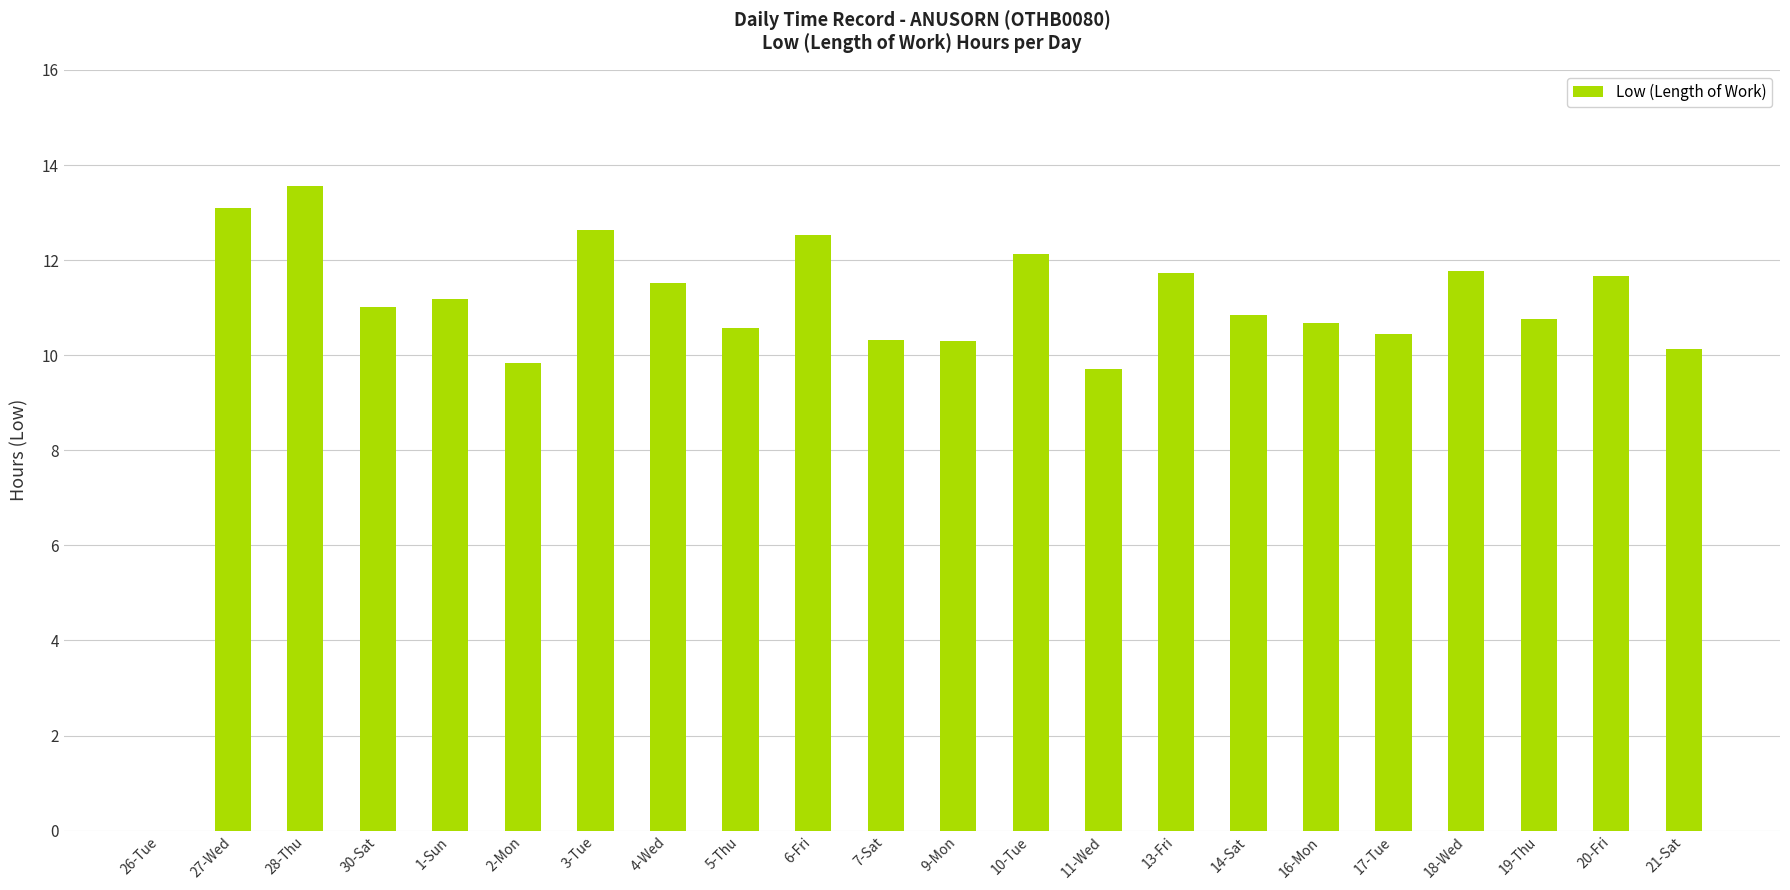

Are the bars horizontal?

No